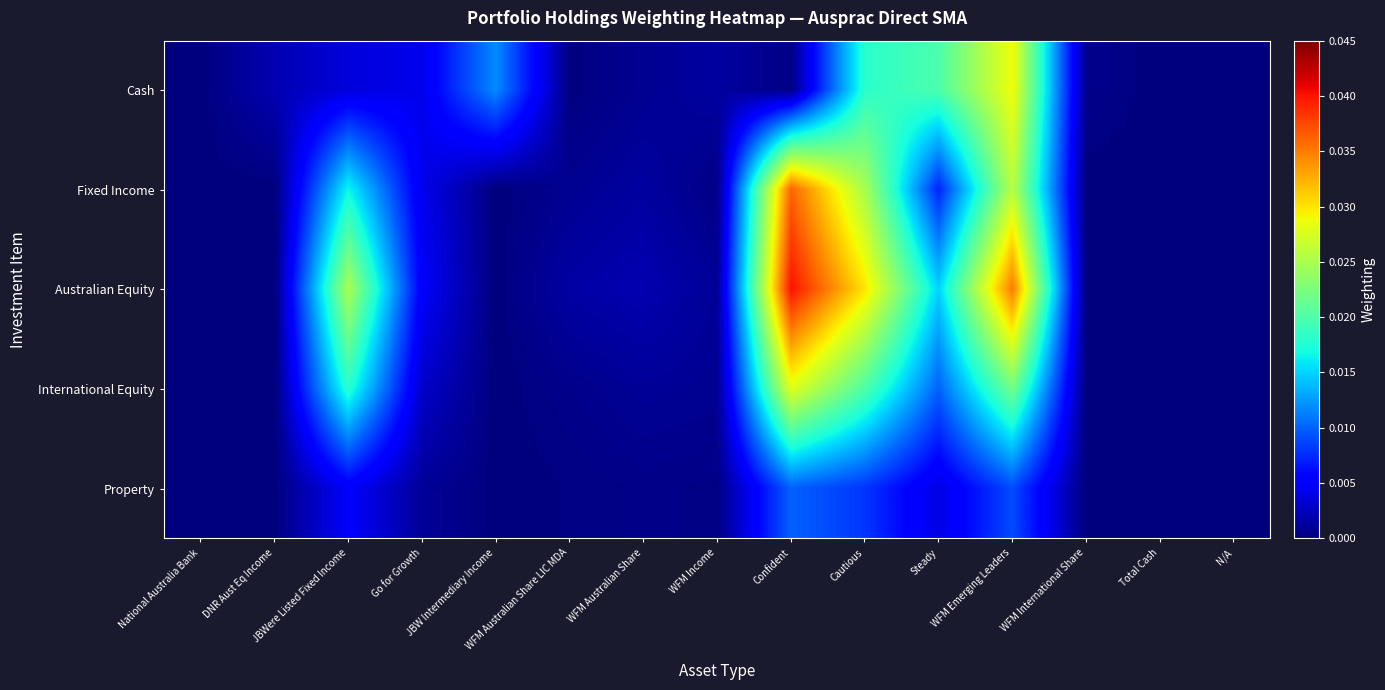

What is the total value across all series at JBWere Listed Fixed Income?

0.1